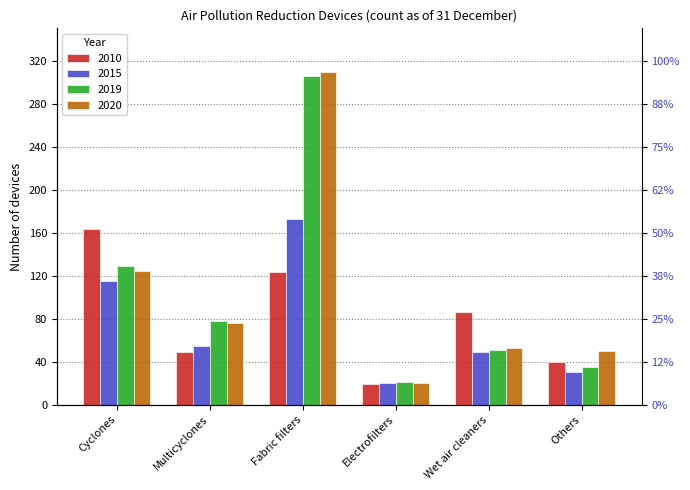

True or false: 2020 has a value of 522 at Fabric filters.

False